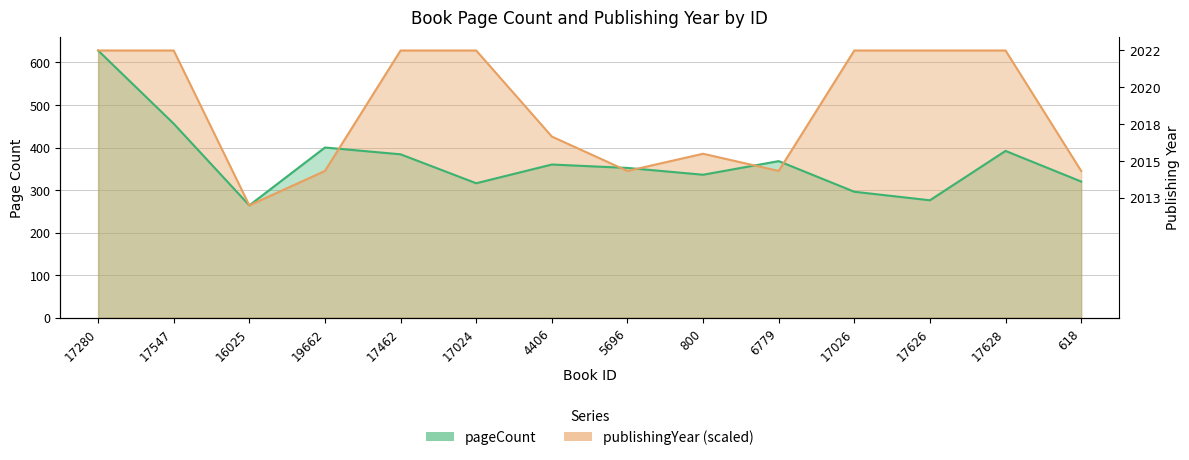

How many lines are shown in the chart?

2